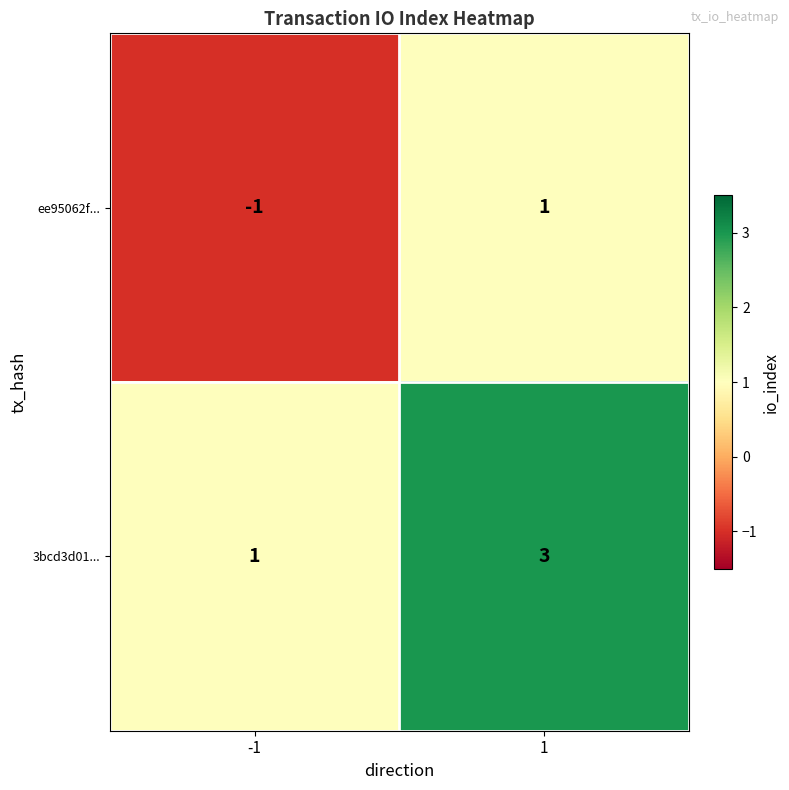

What is the sum of all 3bcd3d01... values?

4